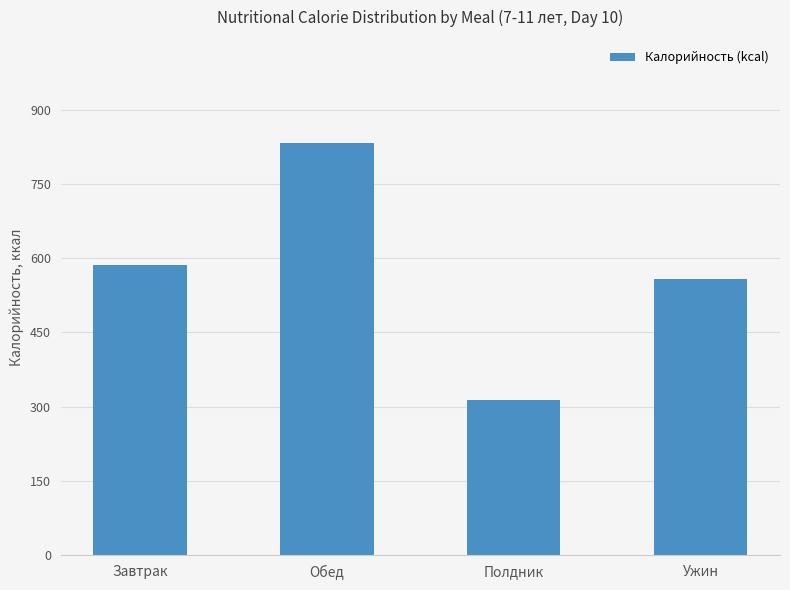

List the labels in order of value, smallest first.

Полдник, Ужин, Завтрак, Обед